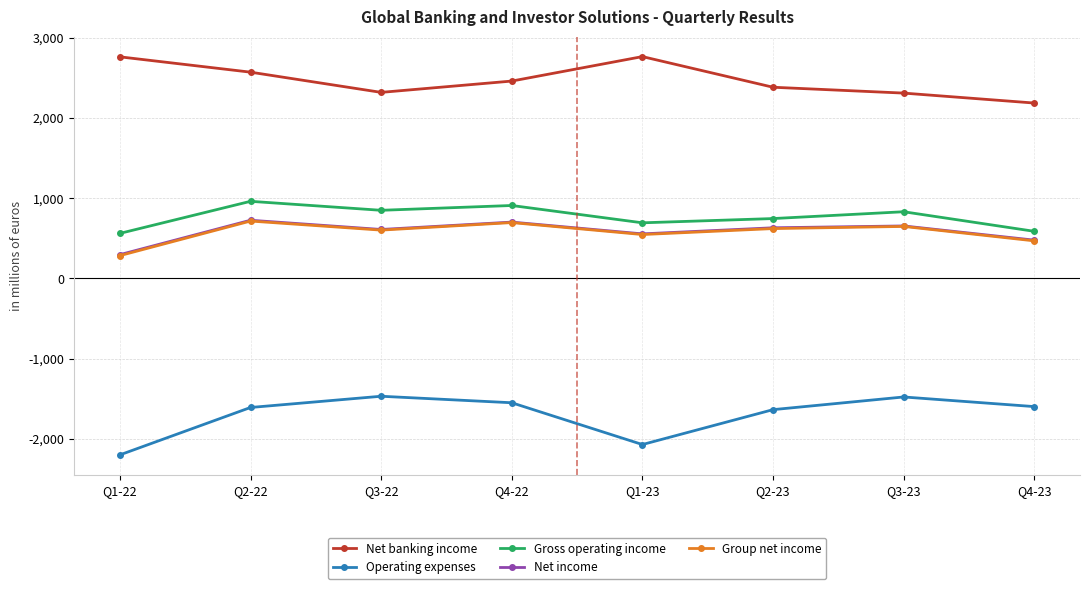

True or false: Gross operating income and Group net income intersect in this chart.

False